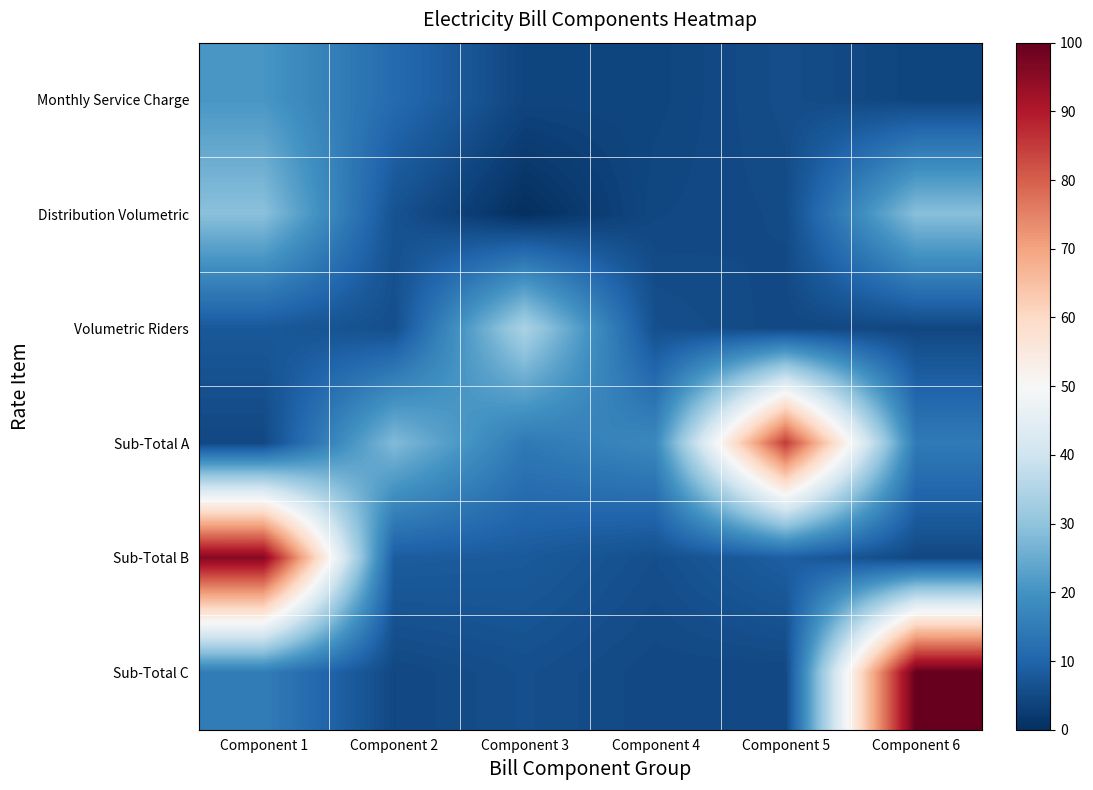

Between Component 1 and Component 4, which is larger?

Component 1